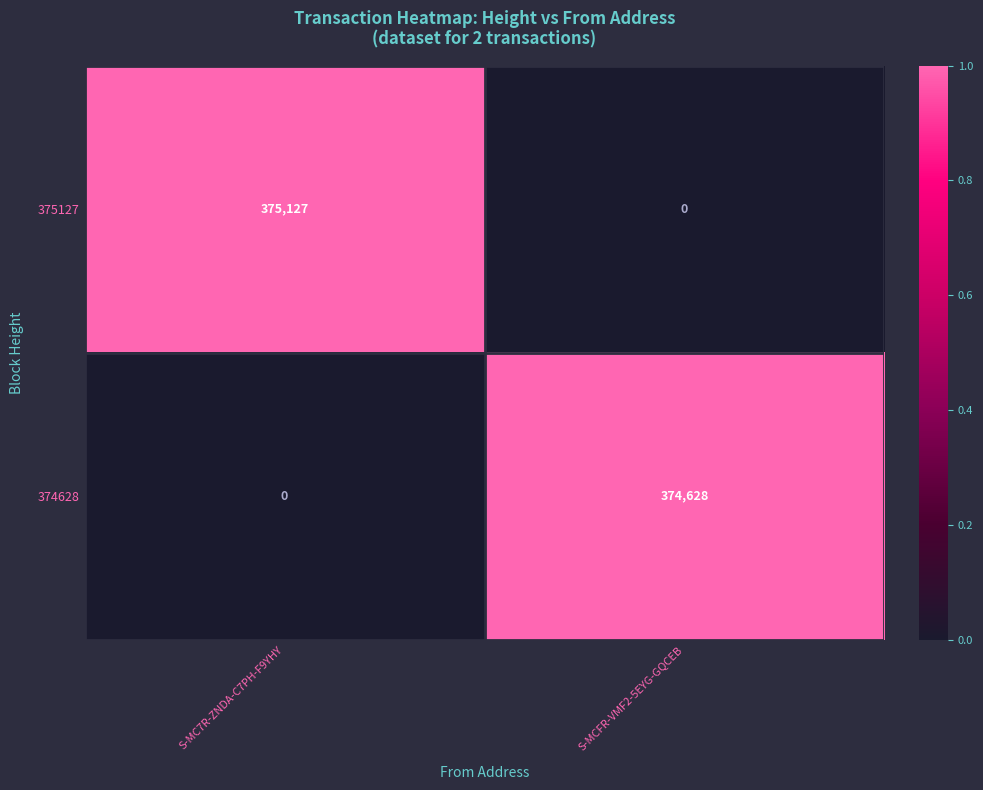

Is it true that 374628 equals 374628 at S-MCFR-VMF2-5EYG-GQCEB?

True